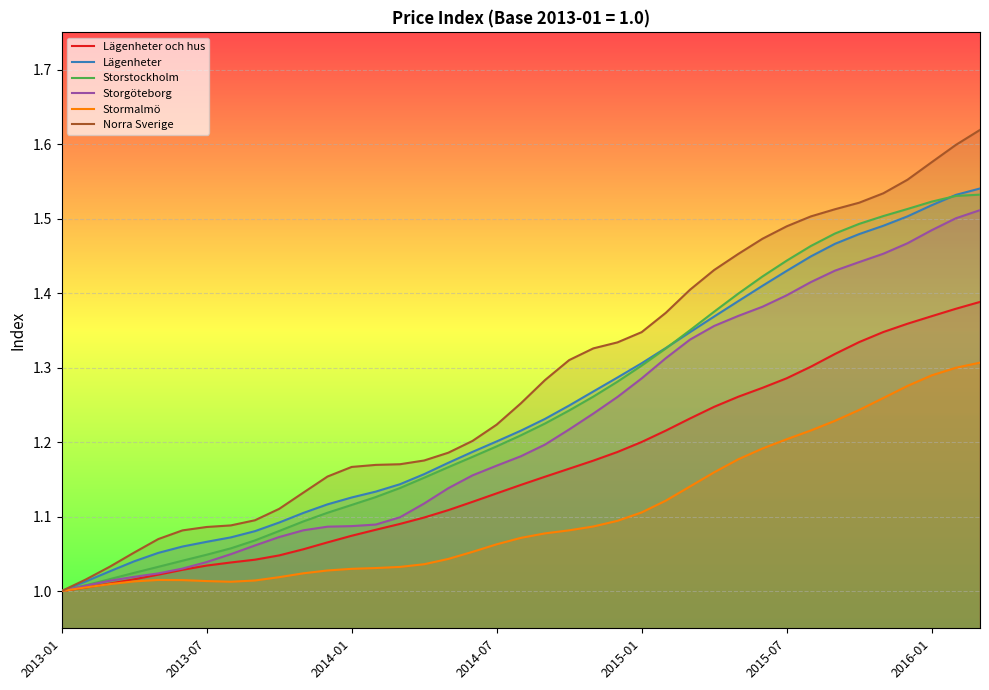

True or false: Storstockholm has more than 2 interior local peaks.

False